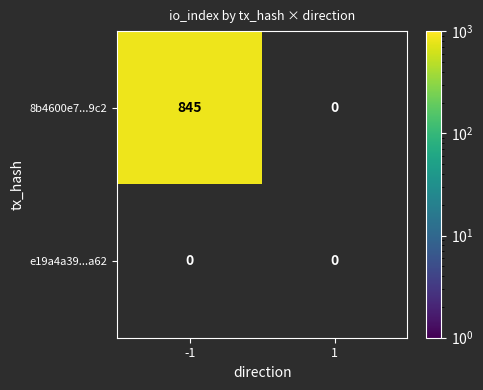

Between 1 and -1, which is larger?

-1